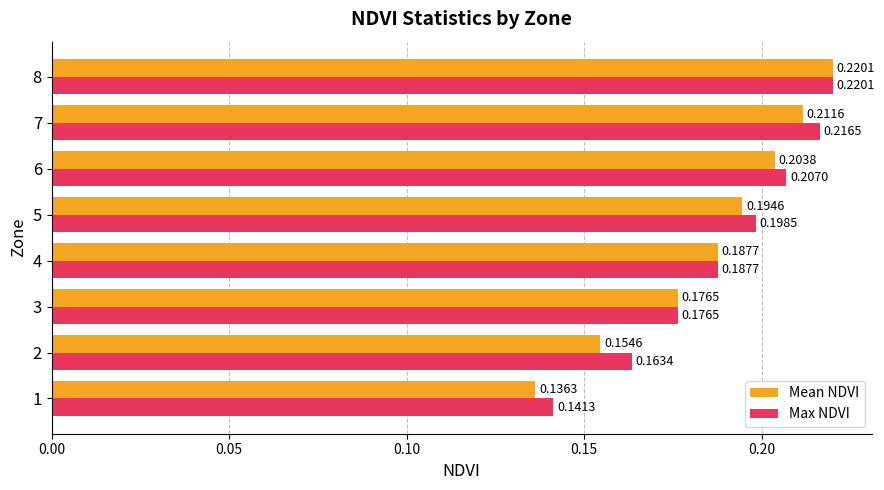

What is the total value across all series at 2?

0.3